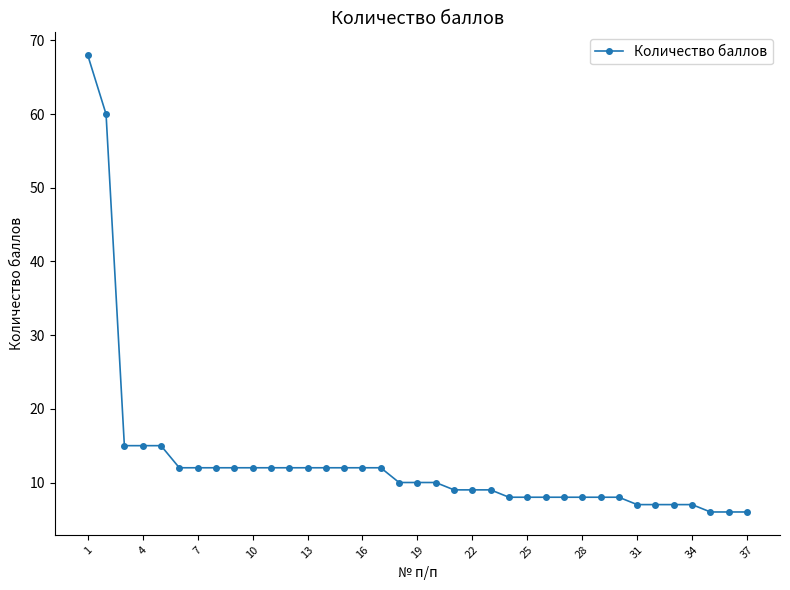

What is the value of the 14th point from the left?

12